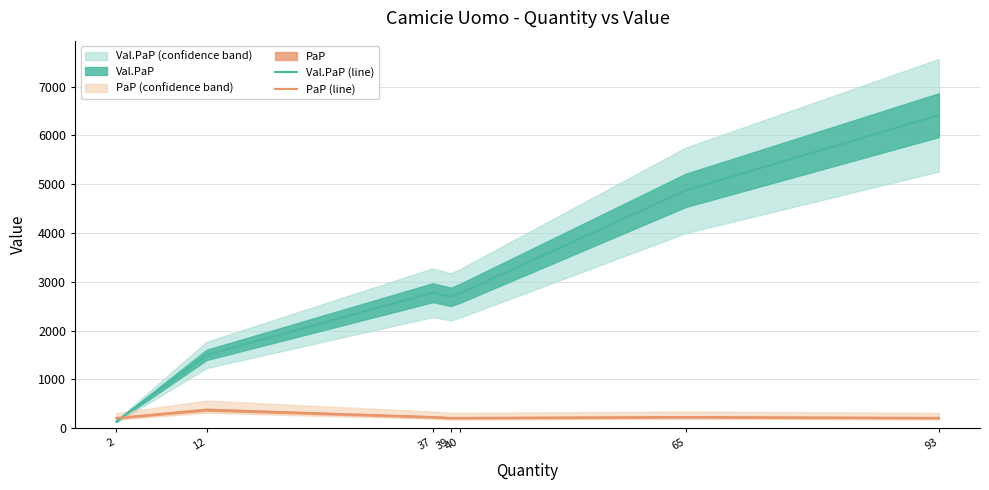

Is it true that PaP (line) equals 63 at 40?

False